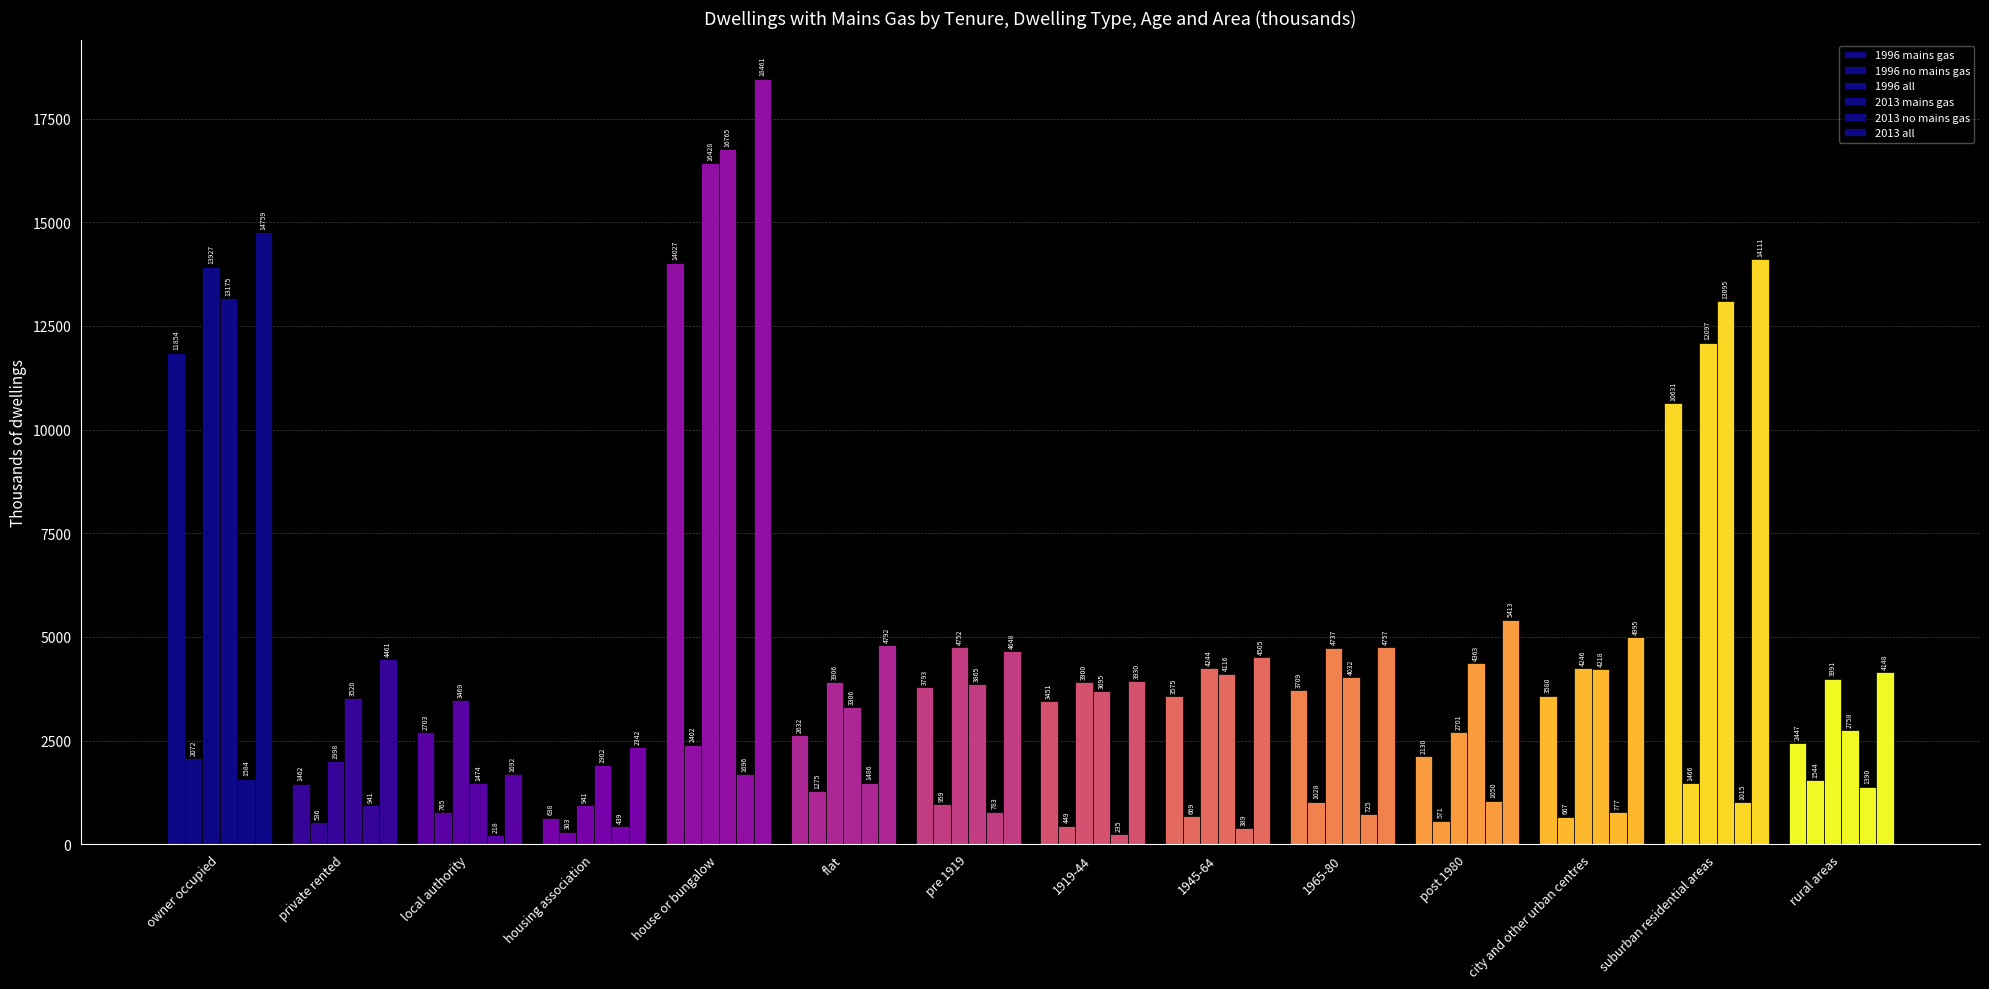

What is the sum of the 2013 all values at 1919-44 and flat?

8722.5